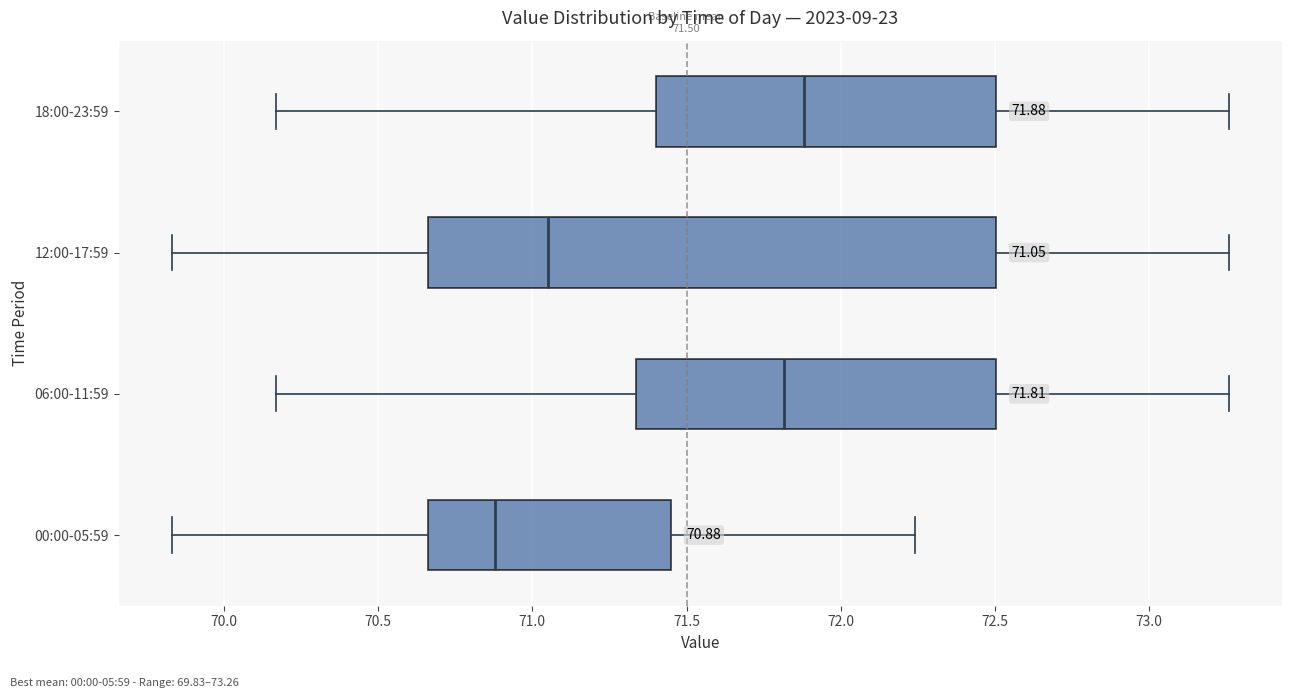

Which box's median line is the furthest to the left?

00:00-05:59